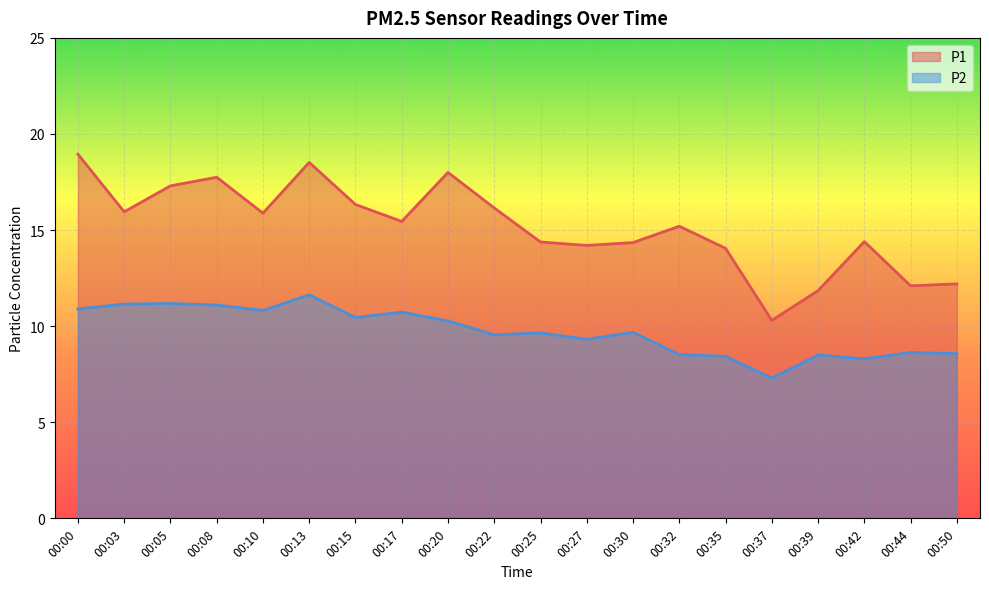

At which label does P2 first exceed 9?

00:00